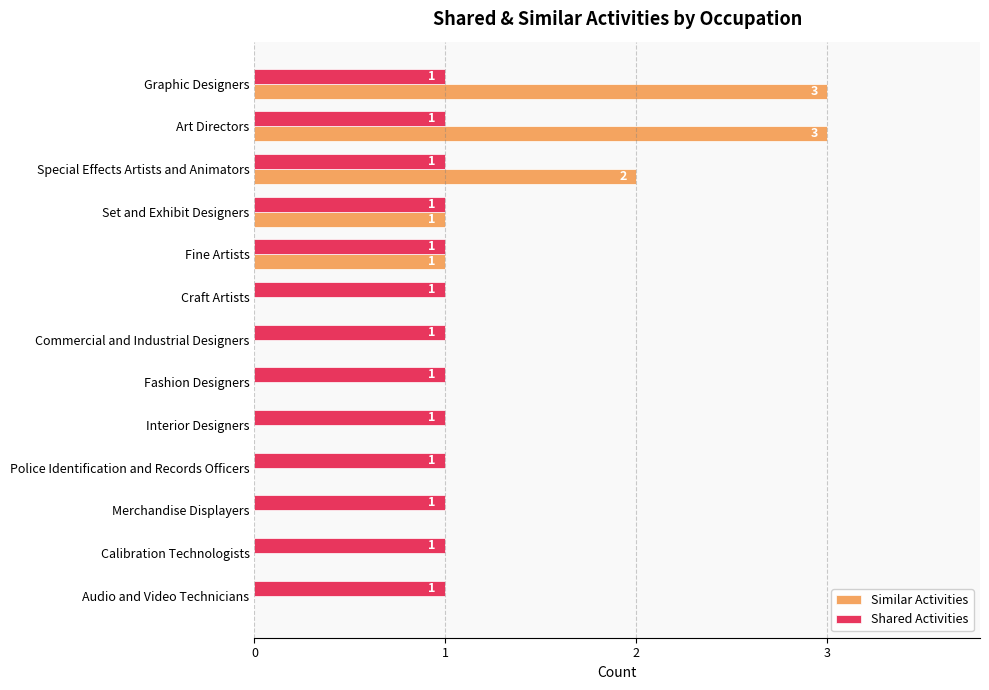

What are all the series names shown in the legend?

Similar Activities, Shared Activities